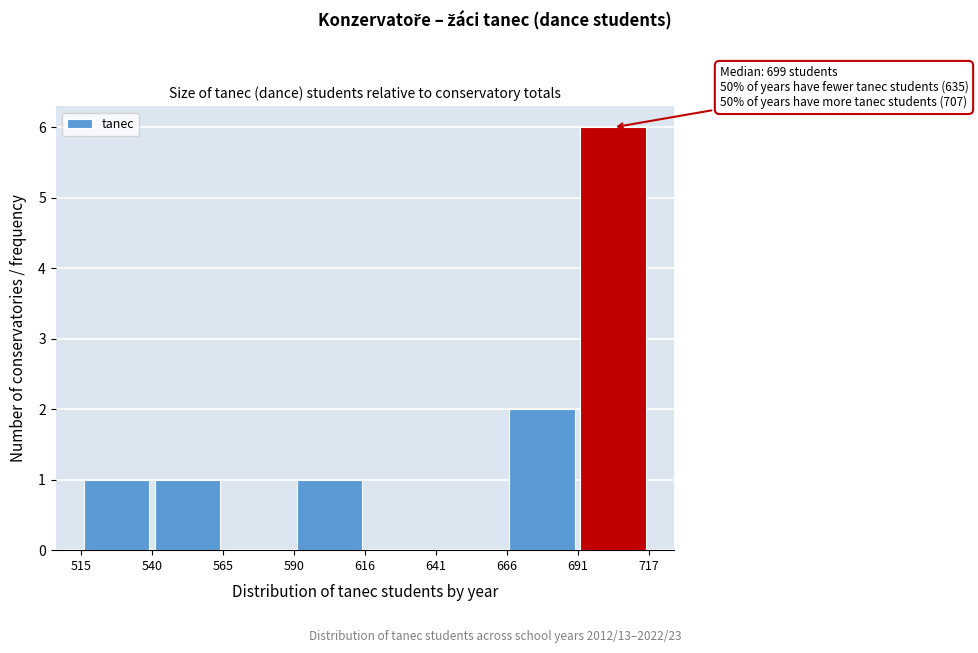

Which range on the x-axis has the tallest bar?

691 to 717